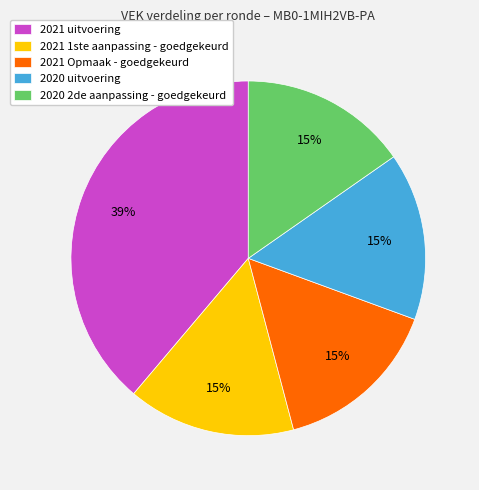

Does 2021 Opmaak - goedgekeurd account for over 50% of the chart?

No